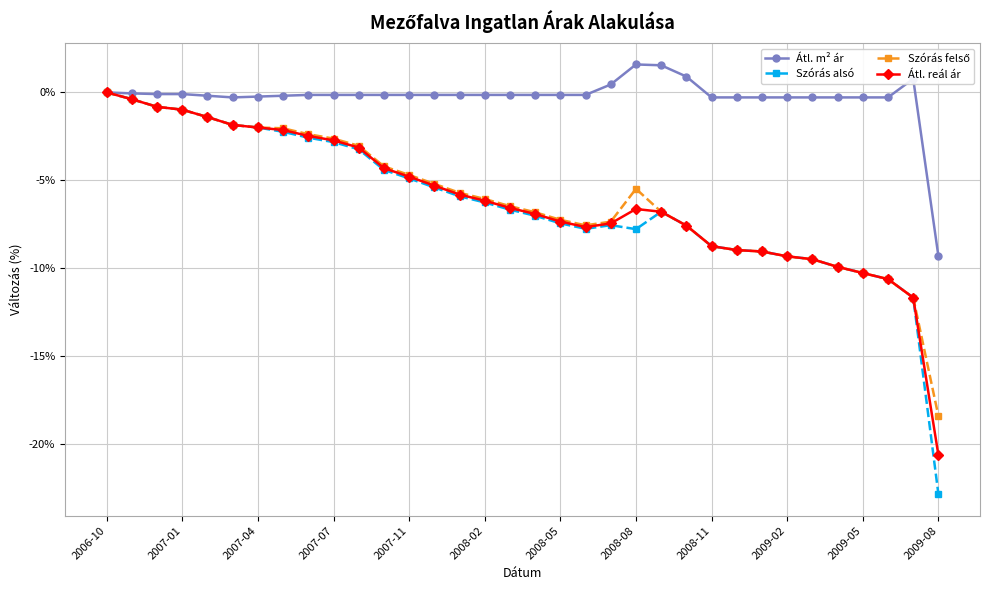

Which series has the widest spread of values?

Szórás alsó